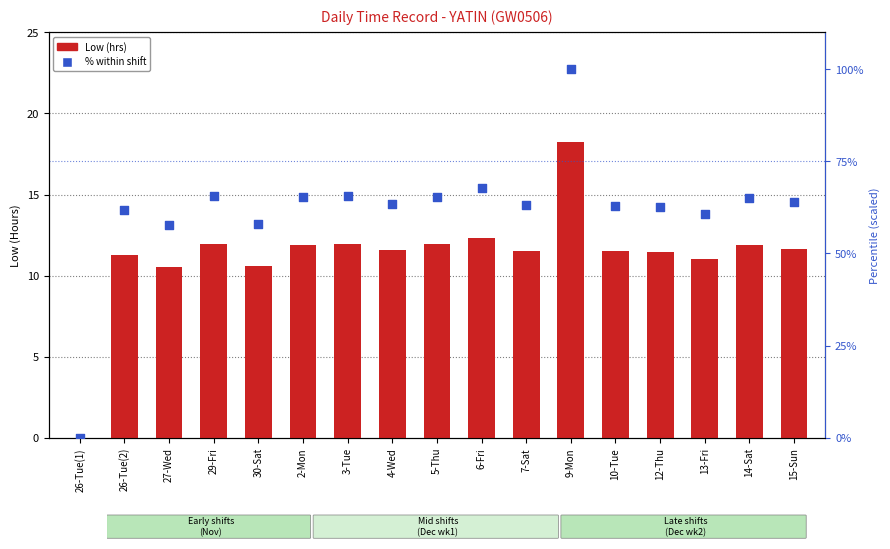

Which series reaches the minimum Y coordinate?

Low (hrs)